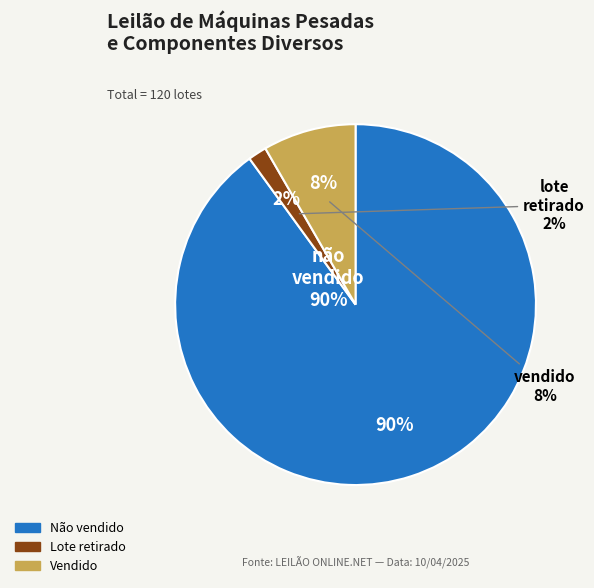

Rank the categories by value from lowest to highest.

Lote retirado, Vendido, Não vendido